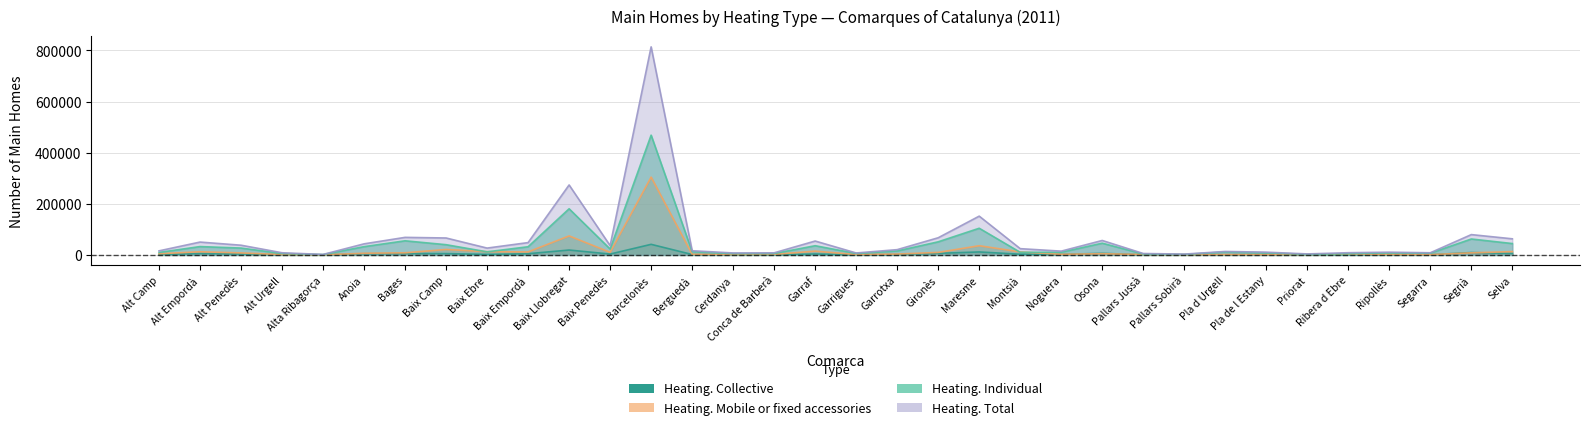

Which series has the largest total across all categories?

Heating. Total